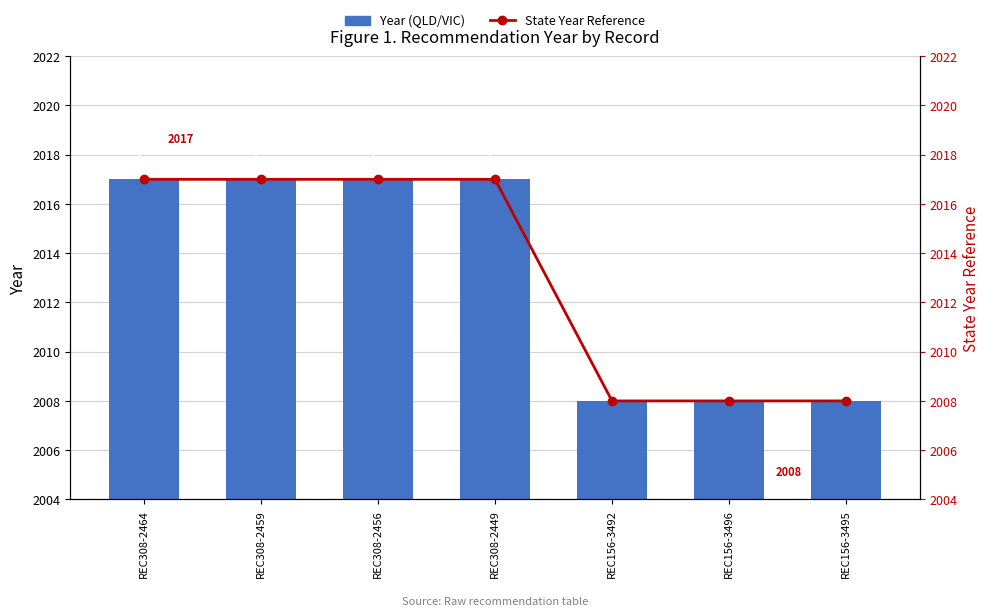

Is the value of Year (Bar) at REC308-2459 greater than the value of State Year (Line) at REC156-3495?

Yes